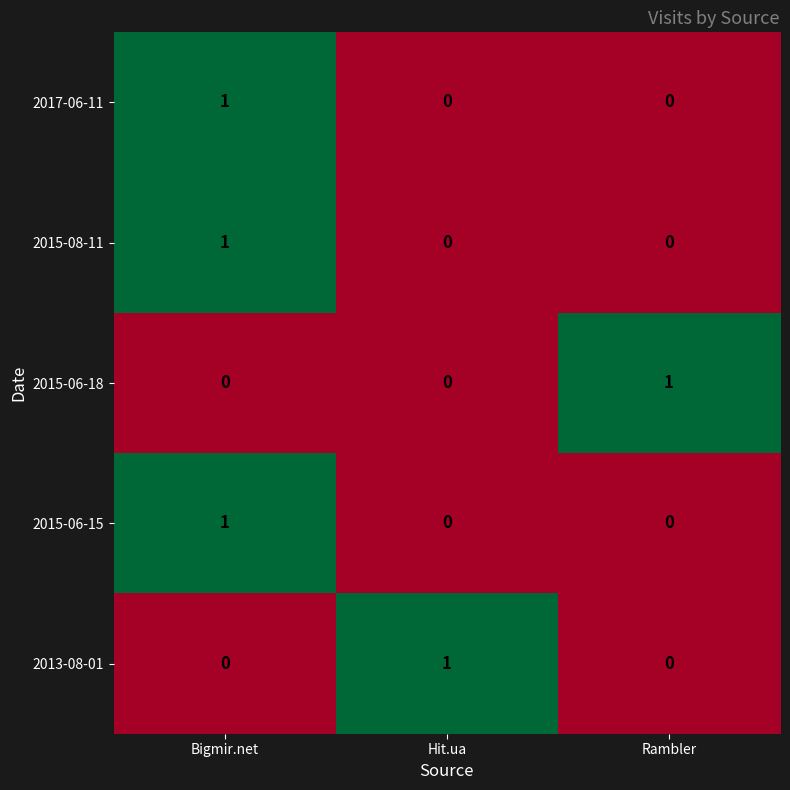

Is it true that 2015-06-18 equals 0 at Hit.ua?

True